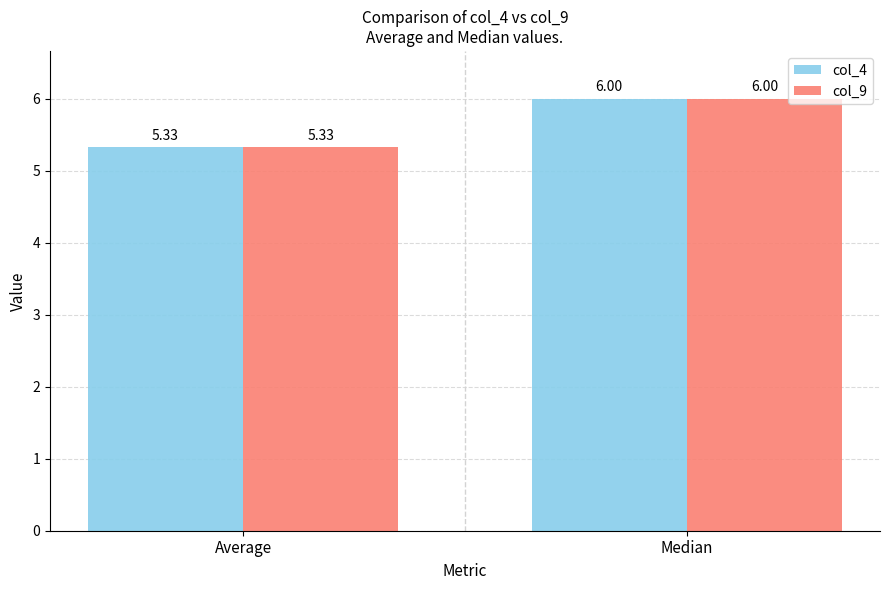

Is it true that col_9 equals 8.4 at Average?

False